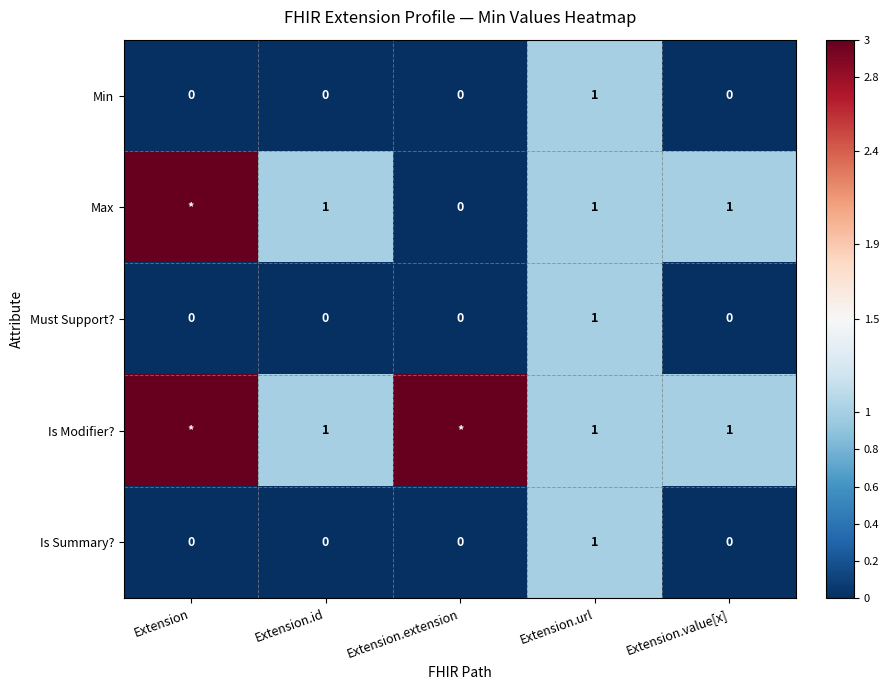

Which category has the highest value across all series?

Extension